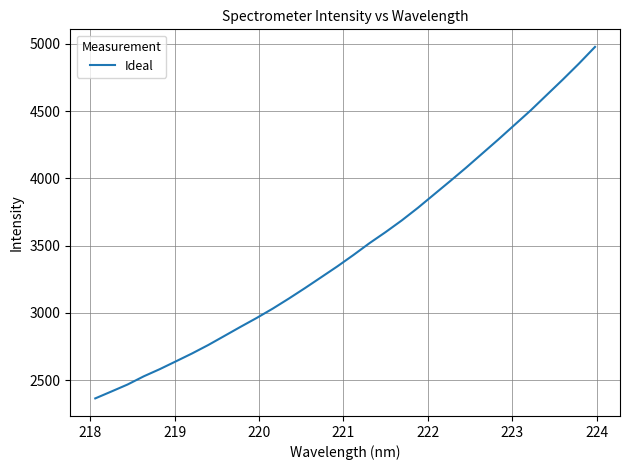

True or false: the data has more than 0 interior local peaks.

False